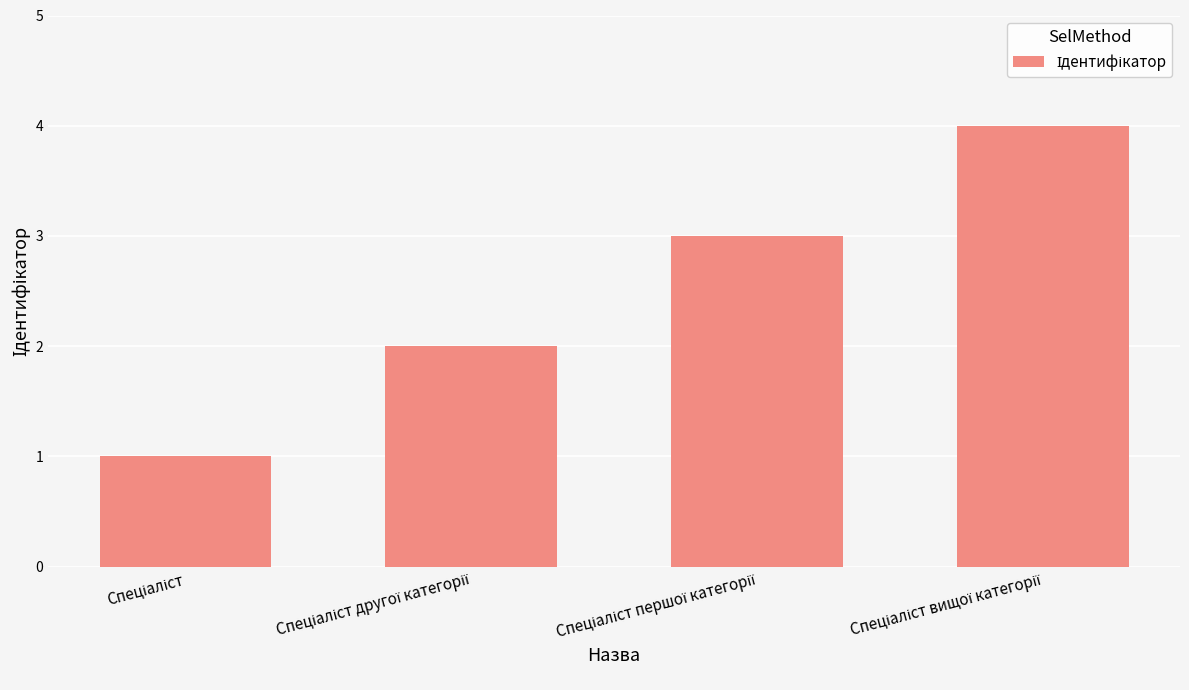

What is the greatest value displayed?

4